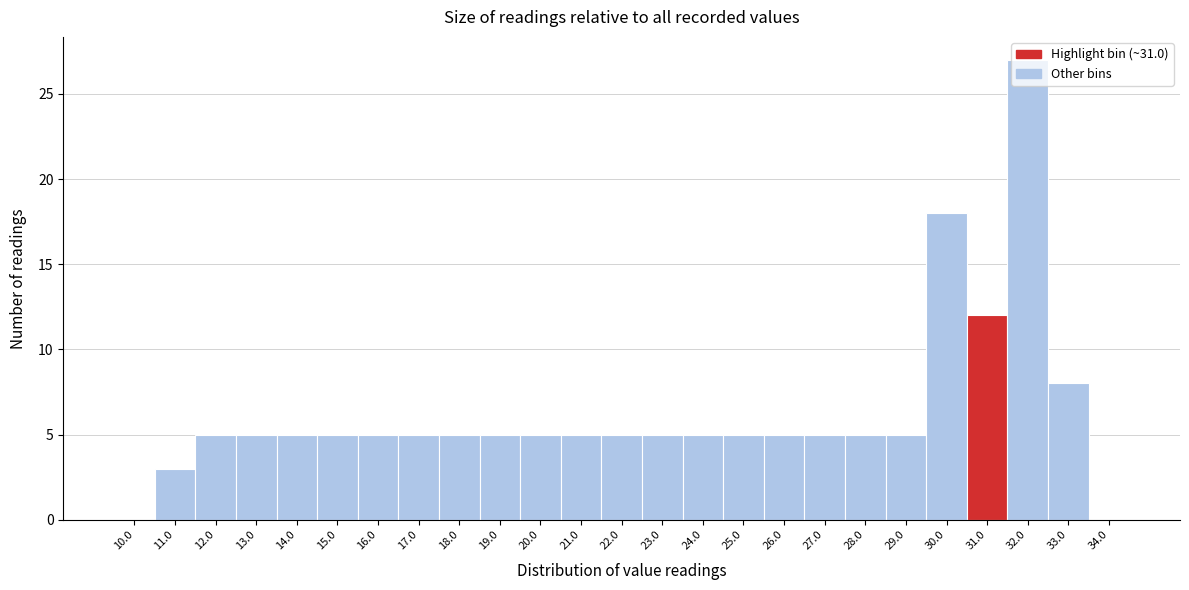

What is the sum of all values?

158